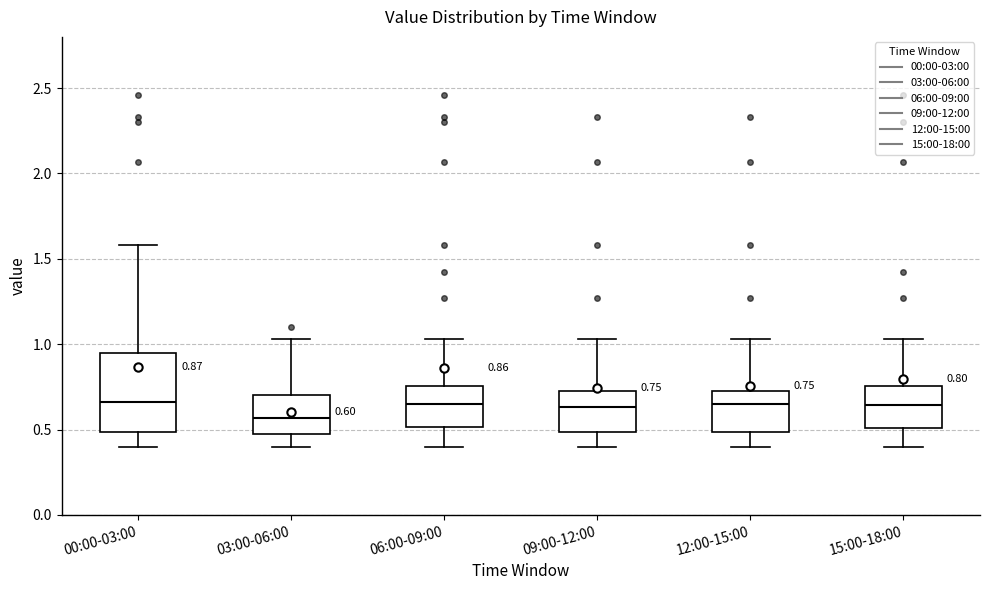

Which box is the tallest, from its lower edge to its upper edge?

00:00-03:00